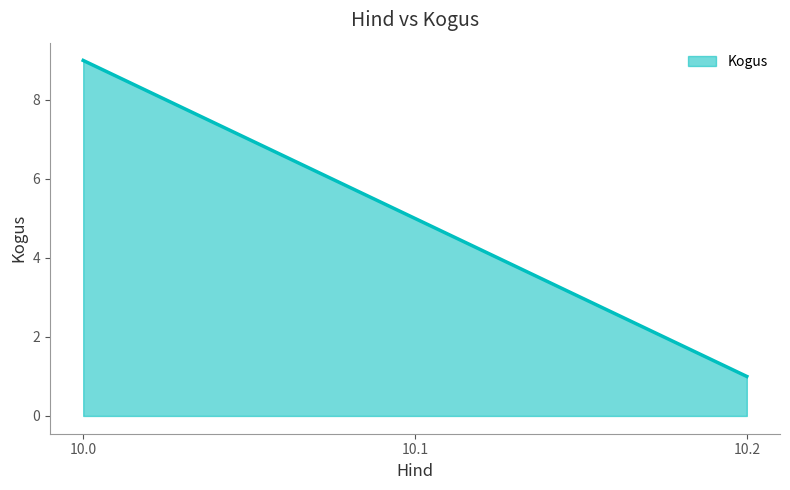

What is the greatest value displayed?

9.0